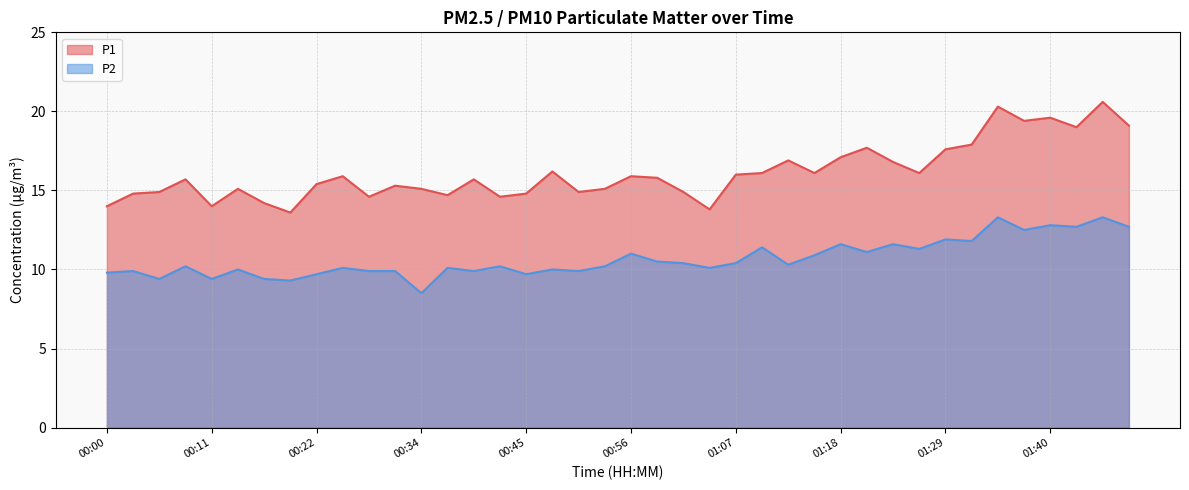

What position from the right is 01:32?

7